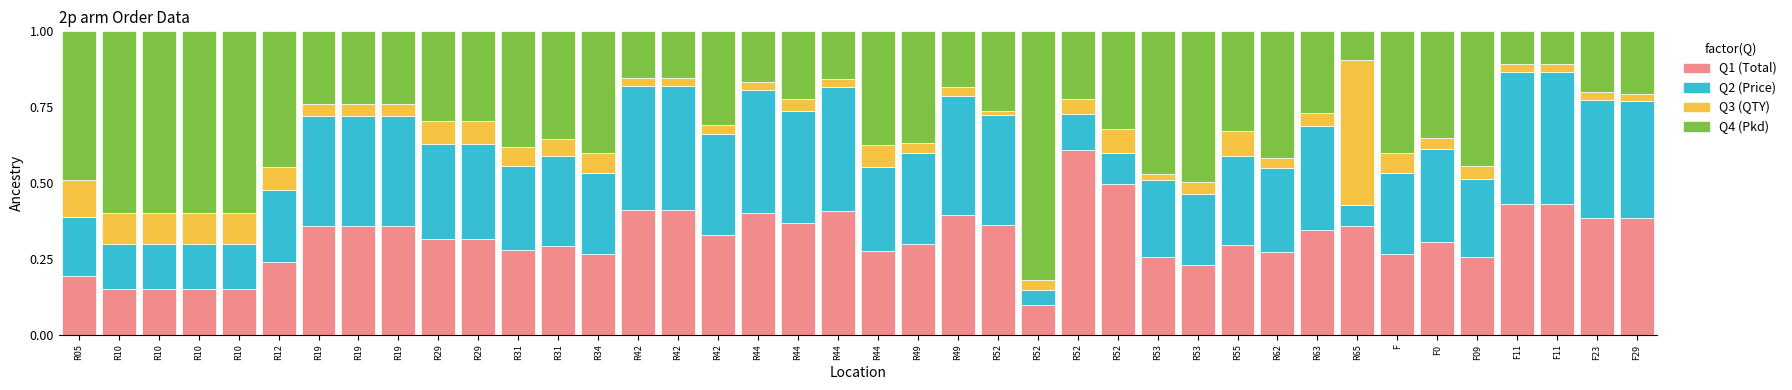

At which category is the sum across all series the highest?

R05